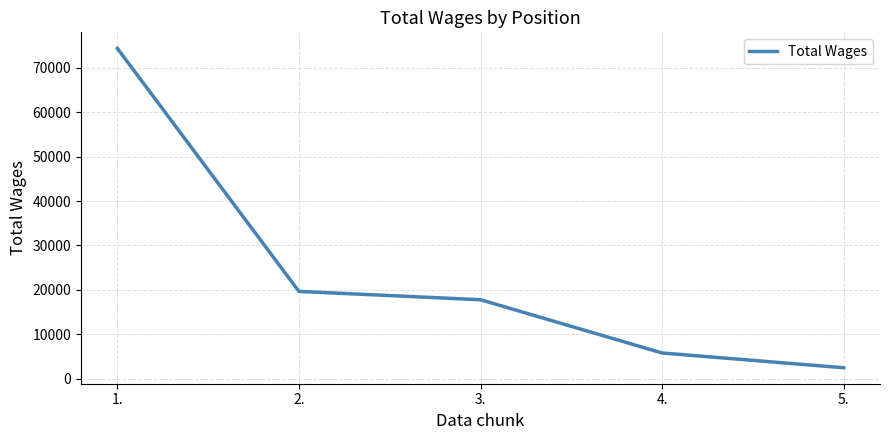

List the labels in order of value, largest first.

1., 2., 3., 4., 5.